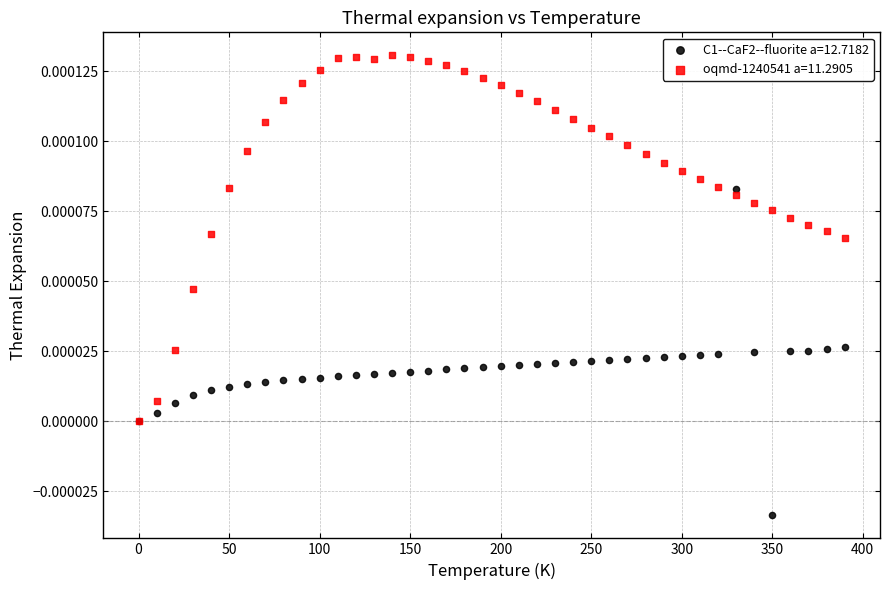

Which series contains the highest Y value?

oqmd-1240541 a=11.2905